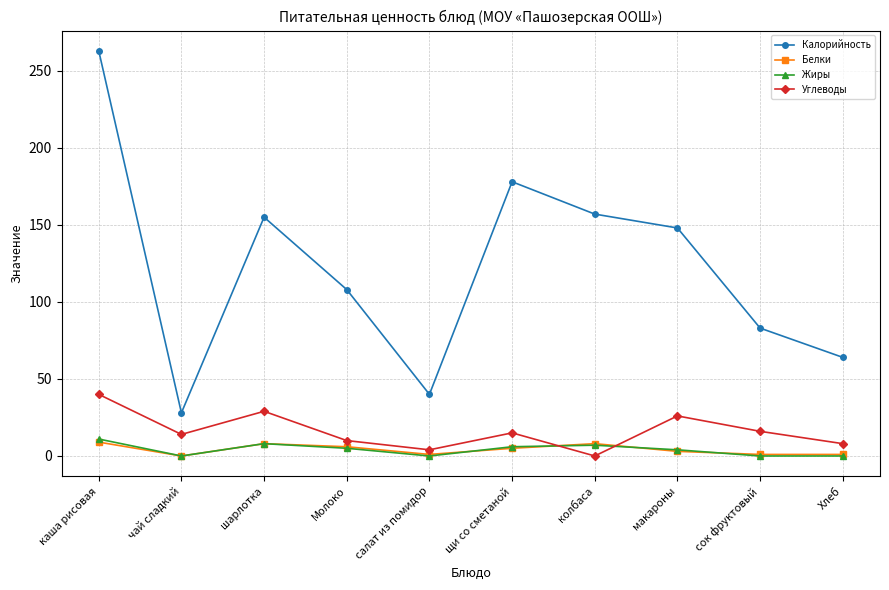

How many lines are shown in the chart?

4